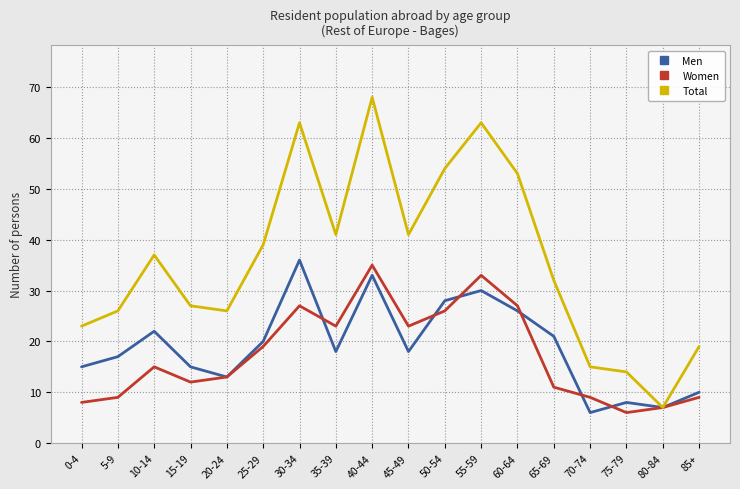

After their last crossing, which series has the higher values: Women or Men?

Men